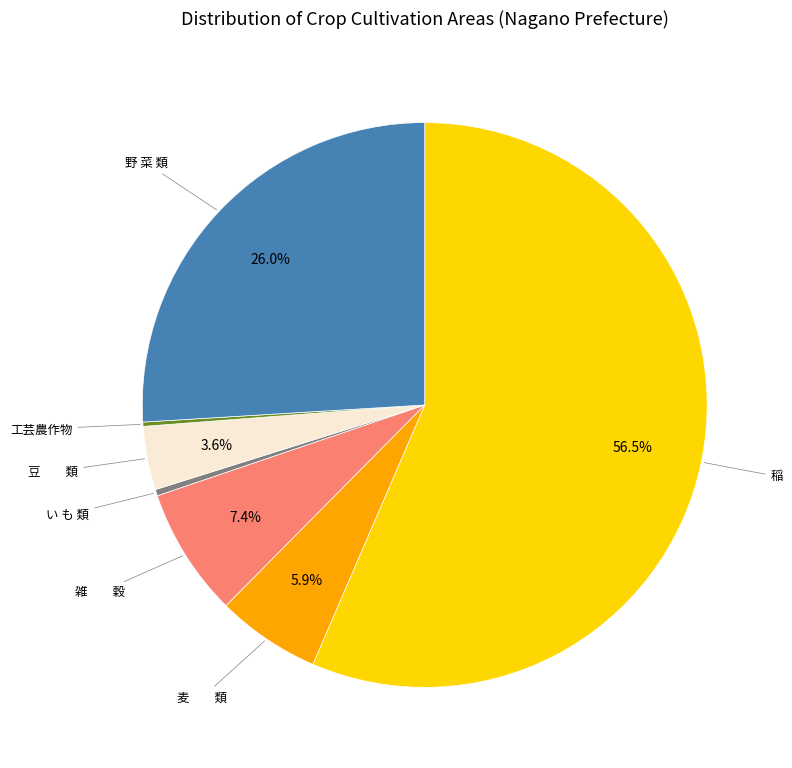

What is the largest slice in the pie chart?

稲